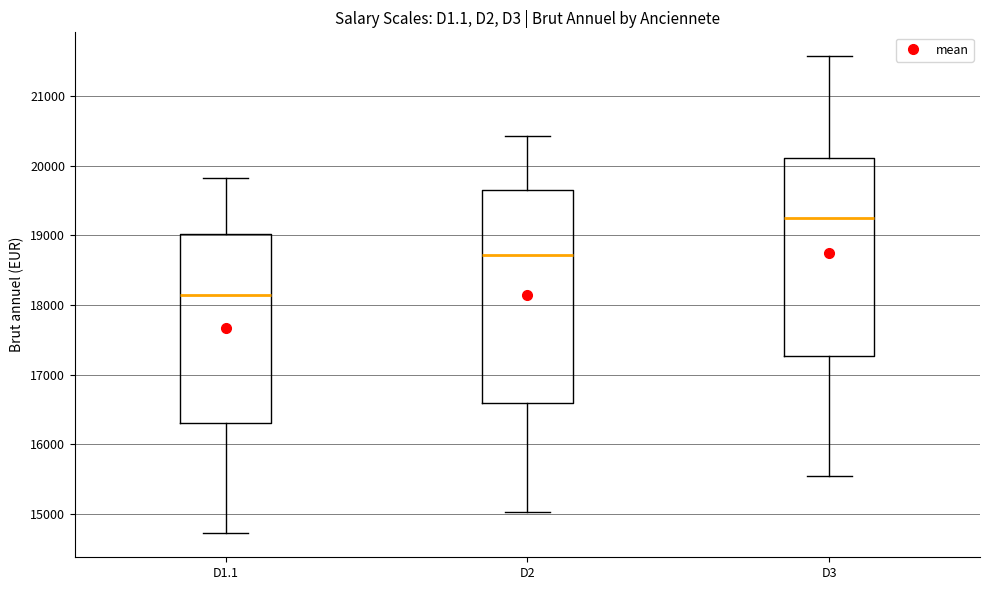

Where does the median line of the box for D2 sit on the y-axis? The values are not printed on the chart, so give them approximately, as read against the axis.

18700